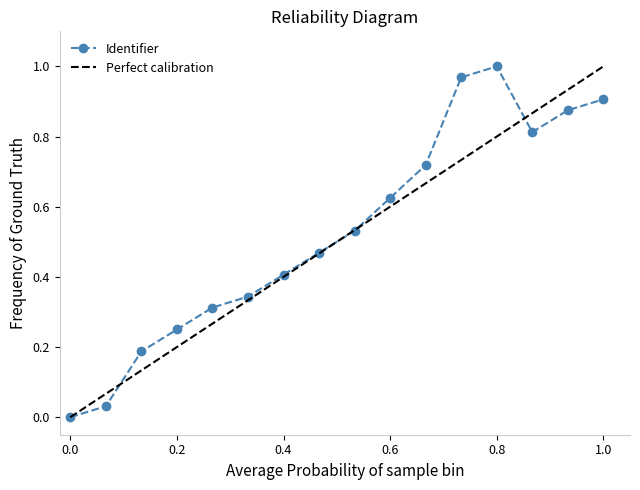

The value at 2018-10-25 is 0.4. True or false?

False